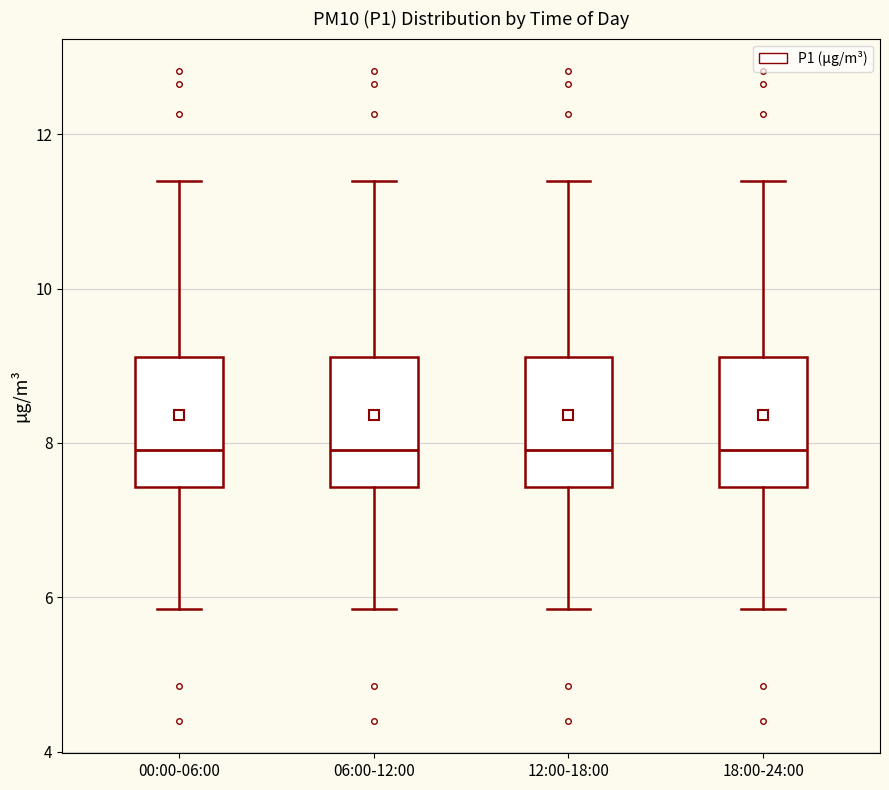

Reading left to right, read every box against the y-axis: the position of its median line, the range the box covers, and the ends of its whiskers. The values are not printed on the chart, so give them approximately, as read against the axis.

00:00-06:00: median 8.0, box 7.4 to 9.2, whiskers 5.8 to 11.4
06:00-12:00: median 8.0, box 7.4 to 9.2, whiskers 5.8 to 11.4
12:00-18:00: median 8.0, box 7.4 to 9.2, whiskers 5.8 to 11.4
18:00-24:00: median 8.0, box 7.4 to 9.2, whiskers 5.8 to 11.4